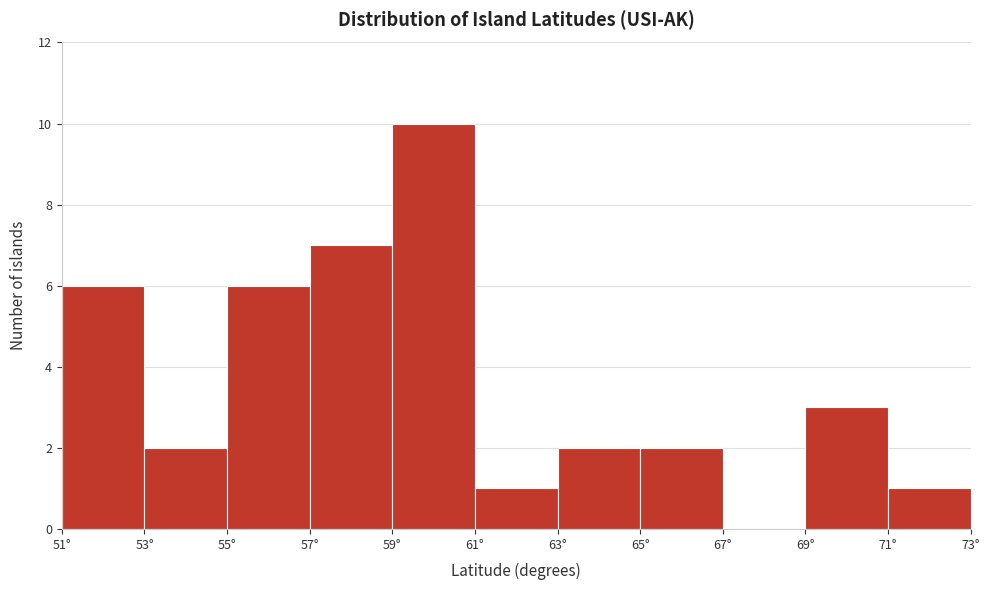

Which range on the x-axis has the tallest bar?

59 to 61